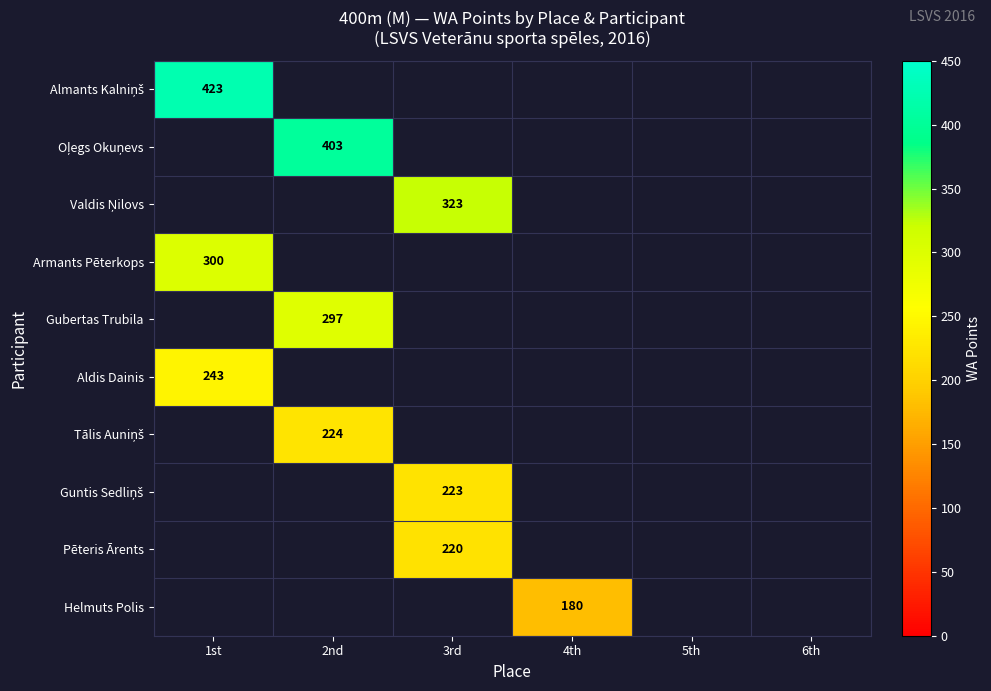

How many data points does each series have?

6